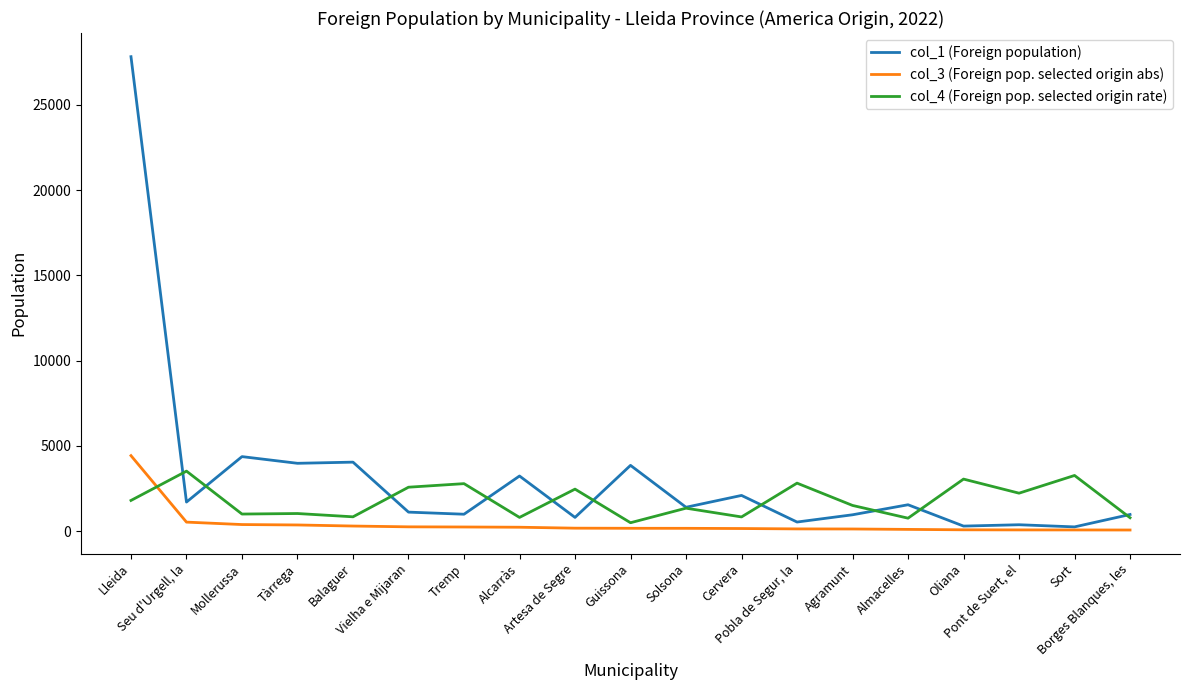

List the series in order of their overall mean, highest first.

col_1 (Foreign population), col_4 (Foreign pop. selected origin rate), col_3 (Foreign pop. selected origin abs)